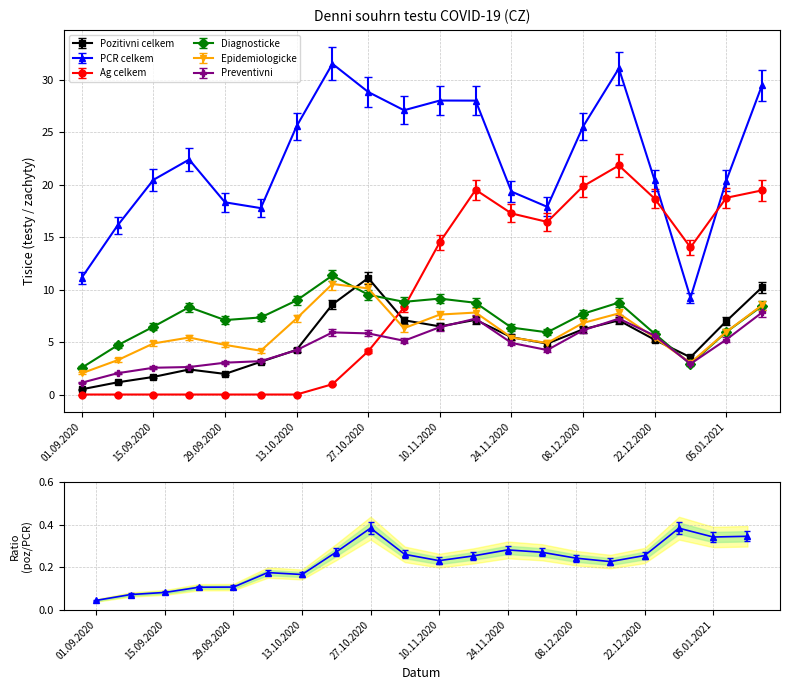

What is the label of the 7th point from the right?

01.12.2020